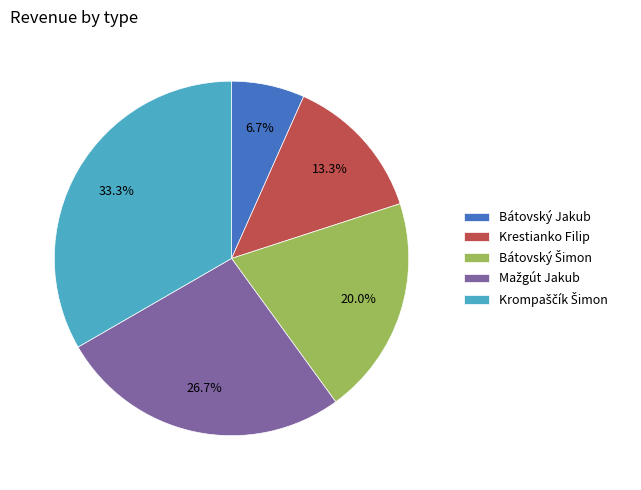

What percentage is NOT represented by Bátovský Jakub?

93.3%